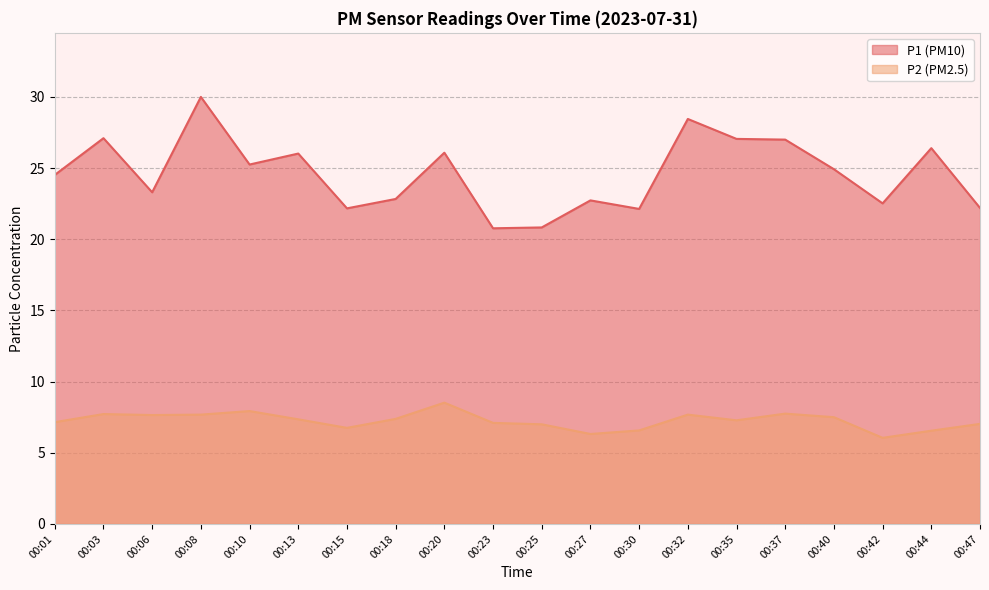

Does the chart display data point markers on the line(s)?

No